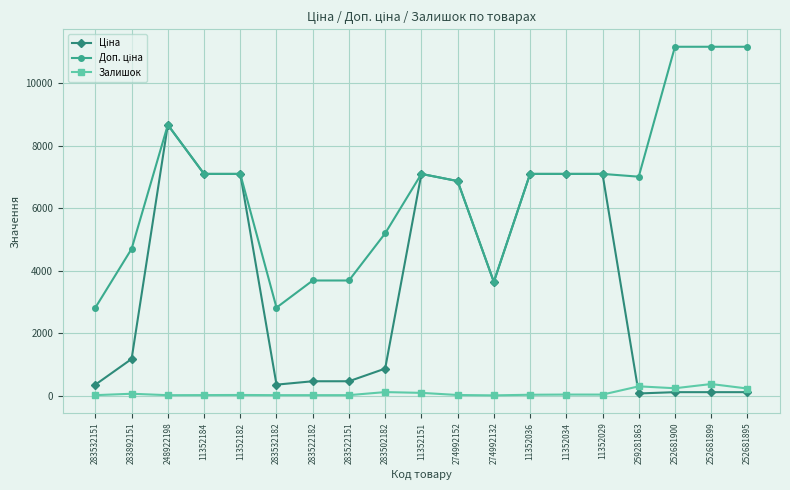

At how many categories does at least one series exceed 10654?

3